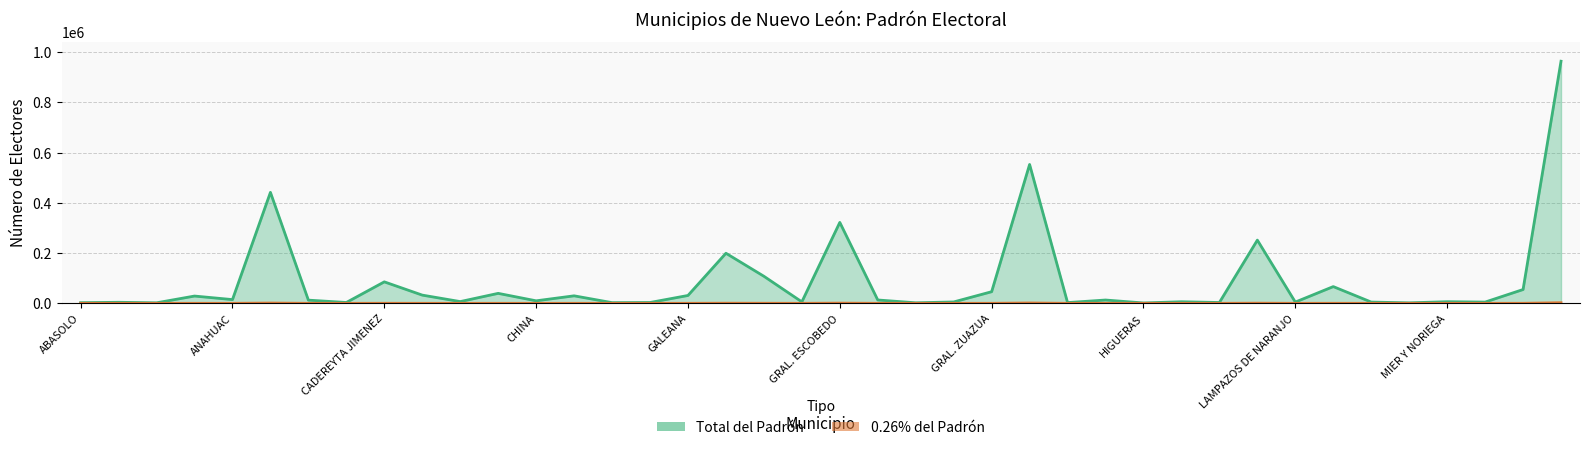

True or false: Total del Padrón and 0.26% del Padrón intersect in this chart.

False